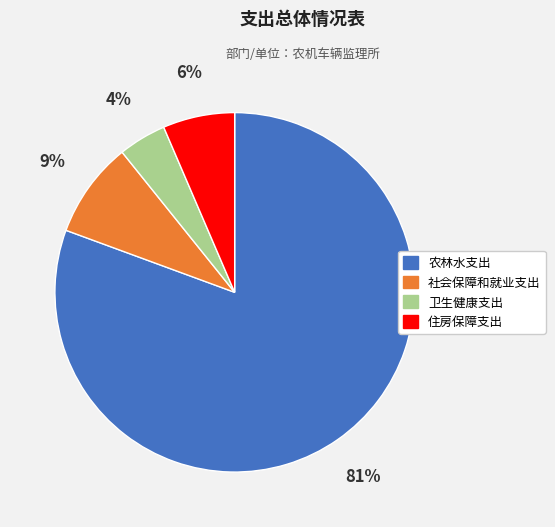

Between 住房保障支出 and 卫生健康支出, which is larger?

住房保障支出